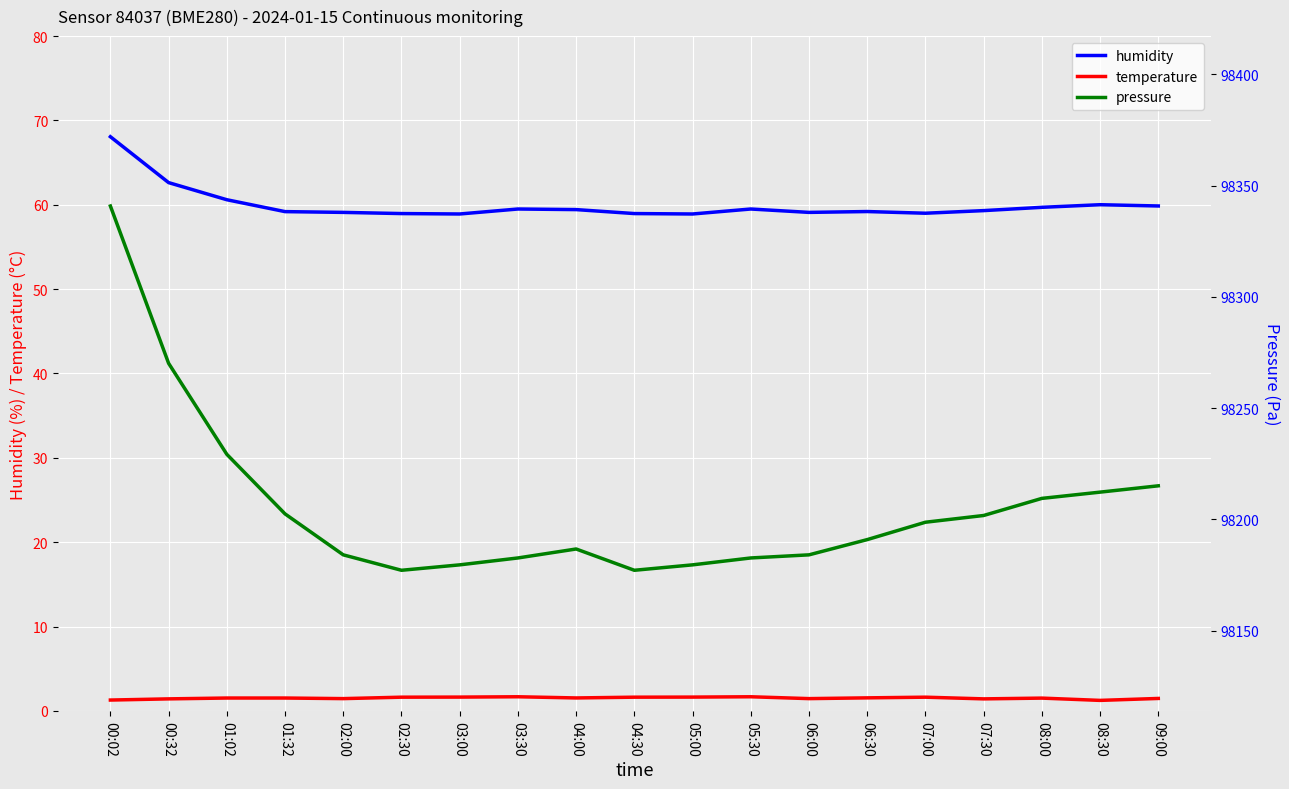

Reading left to right, transcribe all the data shown in this chart.

humidity: 00:02=68.1	00:32=62.6	01:02=60.6	01:32=59.2	02:00=59.1	02:30=59.0	03:00=58.9	03:30=59.5	04:00=59.4	04:30=59.0	05:00=58.9	05:30=59.5	06:00=59.1	06:30=59.2	07:00=59.0	07:30=59.3	08:00=59.7	08:30=60.0	09:00=59.9
temperature: 00:02=1.3	00:32=1.4	01:02=1.5	01:32=1.5	02:00=1.4	02:30=1.6	03:00=1.6	03:30=1.7	04:00=1.5	04:30=1.6	05:00=1.6	05:30=1.7	06:00=1.4	06:30=1.5	07:00=1.6	07:30=1.4	08:00=1.5	08:30=1.2	09:00=1.5
pressure: 00:02=98340.8	00:32=98270.1	01:02=98229.2	01:32=98202.4	02:00=98184.0	02:30=98177.1	03:00=98179.5	03:30=98182.6	04:00=98186.7	04:30=98177.1	05:00=98179.5	05:30=98182.6	06:00=98184.0	06:30=98190.9	07:00=98198.7	07:30=98201.7	08:00=98209.4	08:30=98212.2	09:00=98215.1